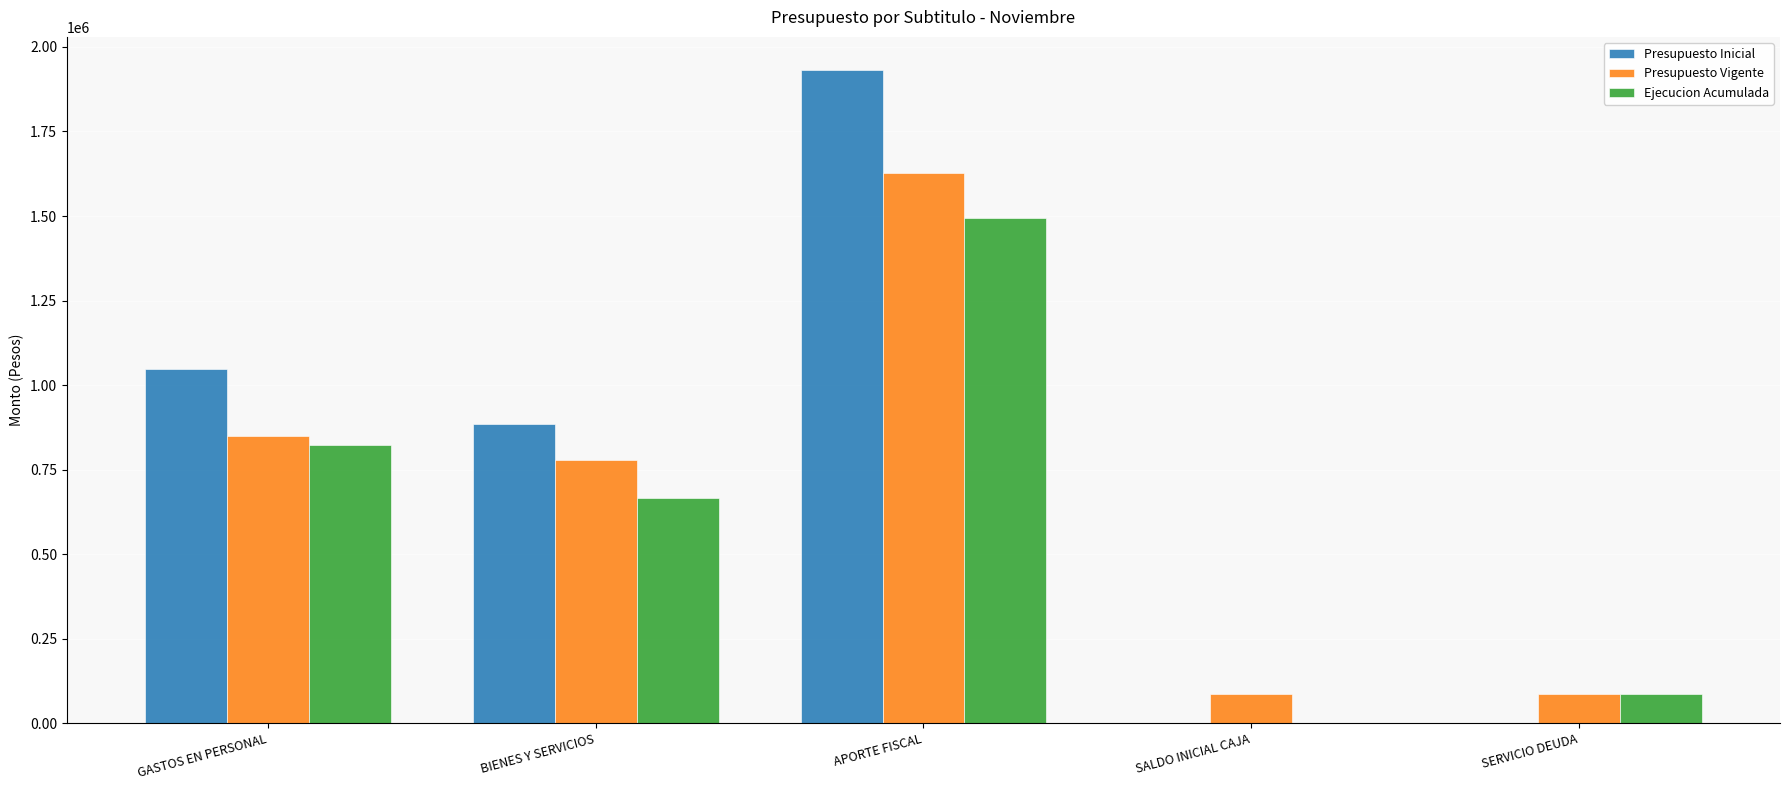

Are the bars grouped side by side (vs. stacked)?

Yes